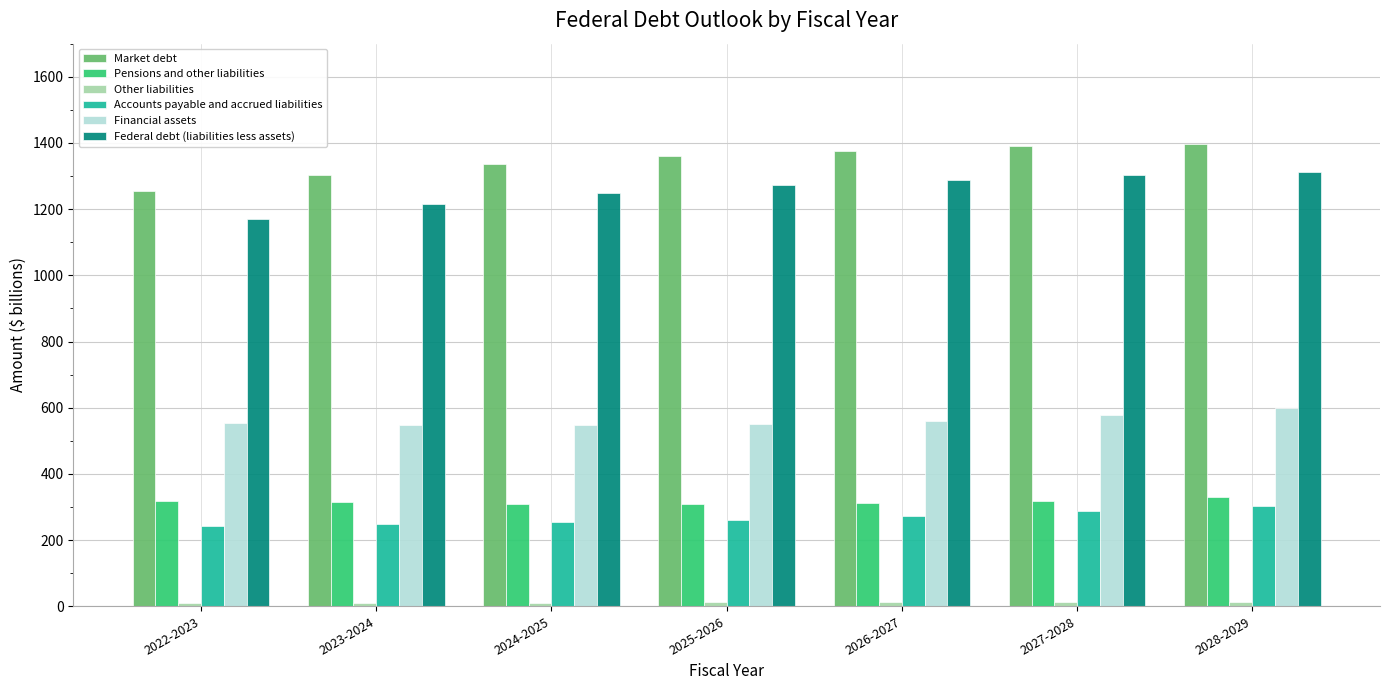

What is the minimum value for Market debt?

1256.2